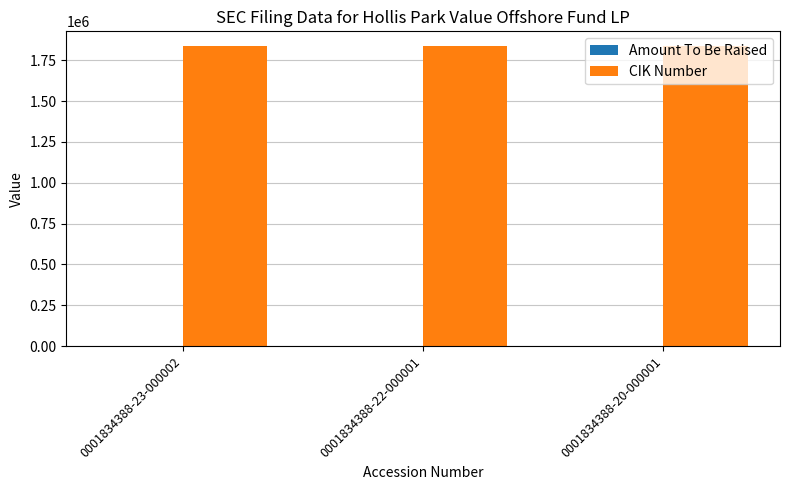

What is the sum of all CIK Number values?

5503164